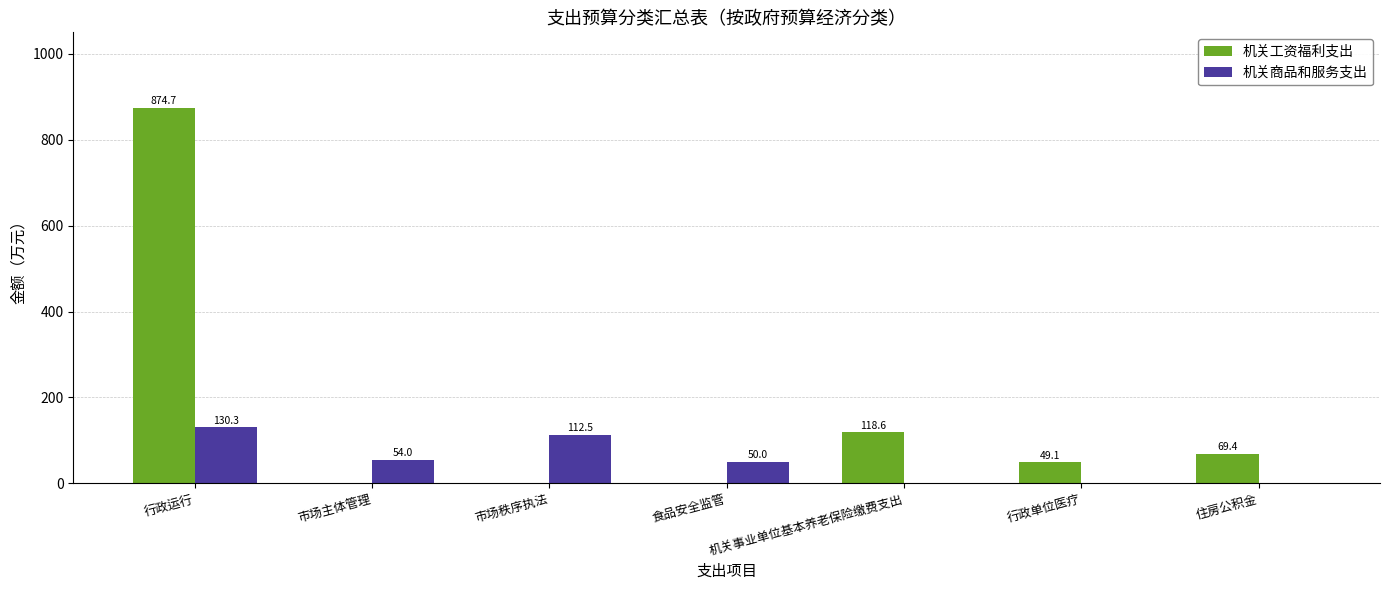

The value of 机关商品和服务支出 at 市场主体管理 is 94.1. True or false?

False